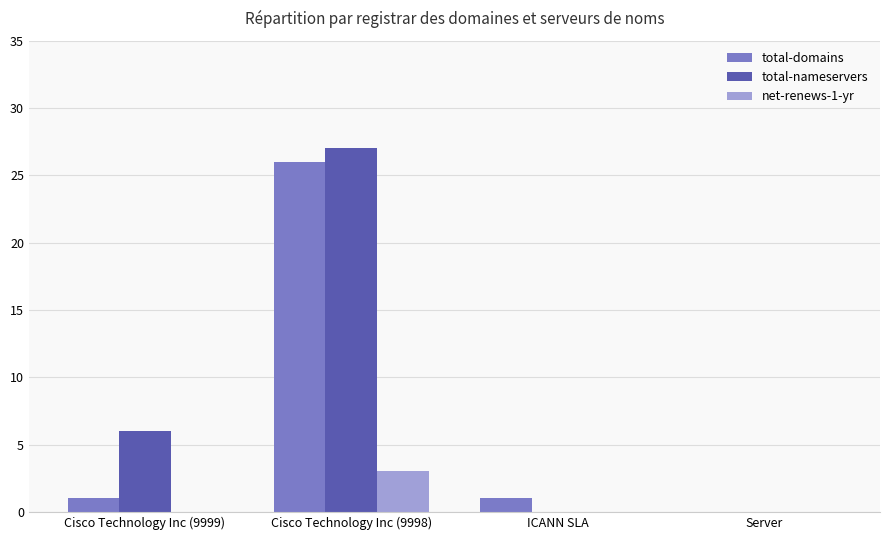

Between Cisco Technology Inc (9999) and ICANN SLA, which series saw the biggest shift?

total-nameservers